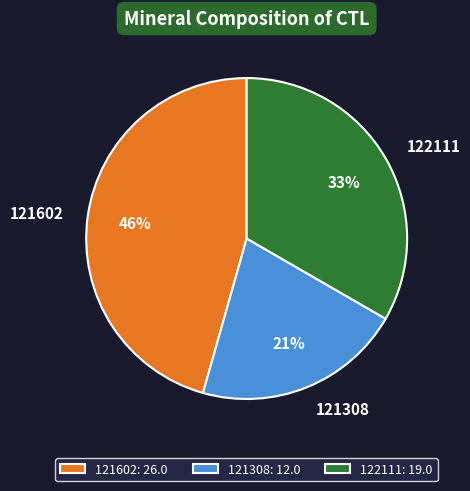

To the nearest percent, what is the average slice percentage?

33%